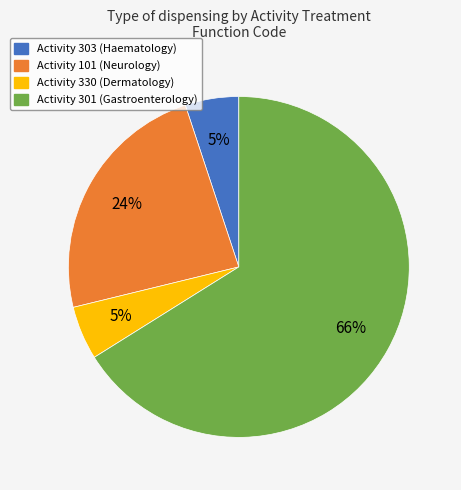

Does any single category account for the majority?

Yes